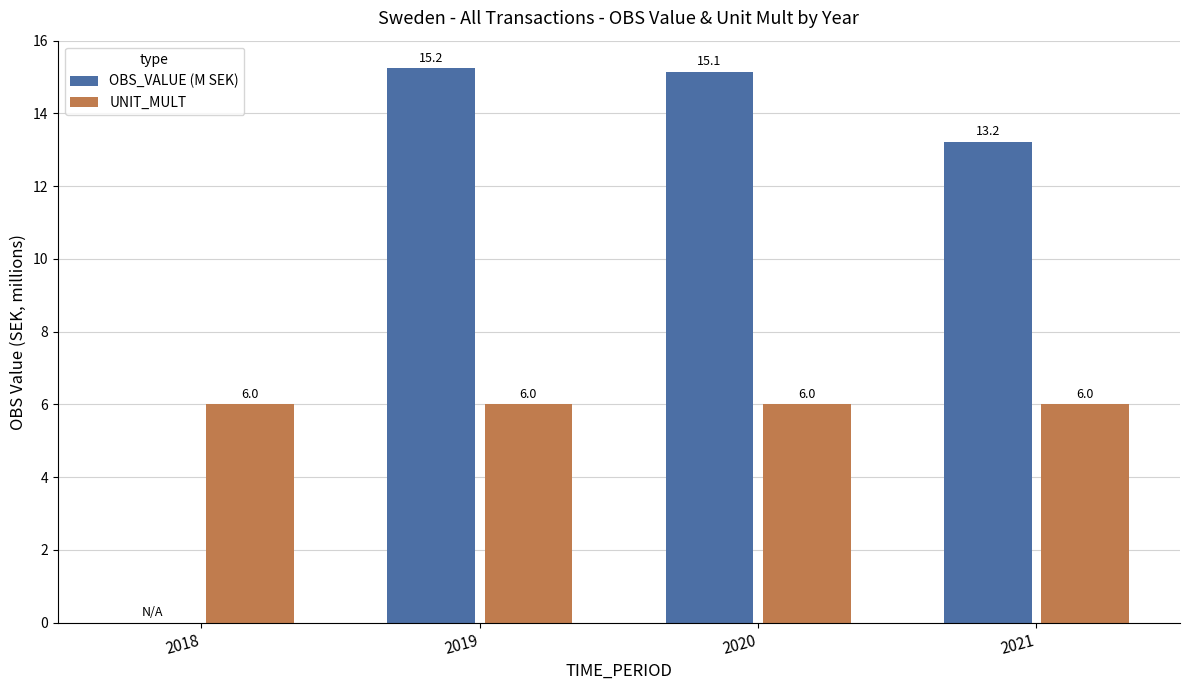

Reading left to right, list all the values displayed in this chart.

OBS_VALUE (M SEK): 2018=0.0	2019=15.2	2020=15.1	2021=13.2
UNIT_MULT: 2018=6.0	2019=6.0	2020=6.0	2021=6.0